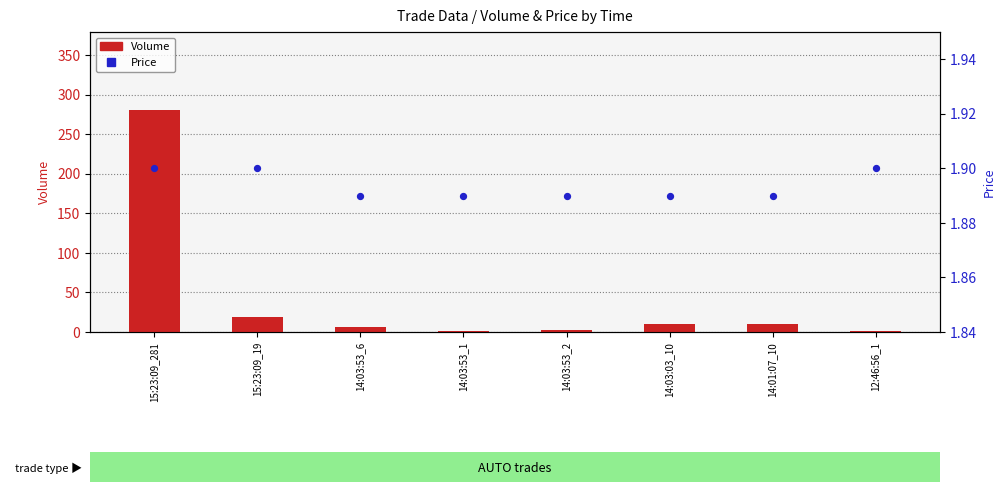

Is the value of Volume at 15:23:09_19 greater than the value of Price at 15:23:09_281?

Yes